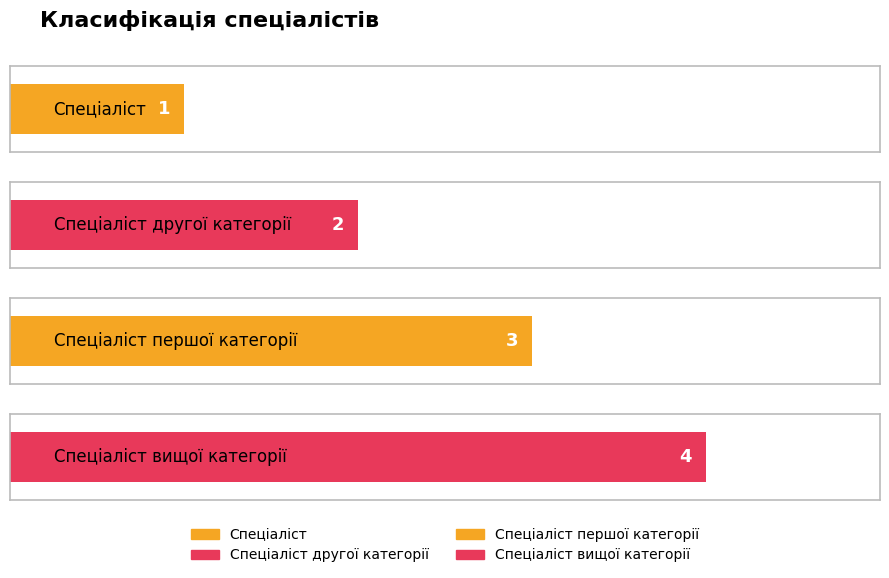

Reading right to left, list all the values displayed in this chart.

4	3	2	1